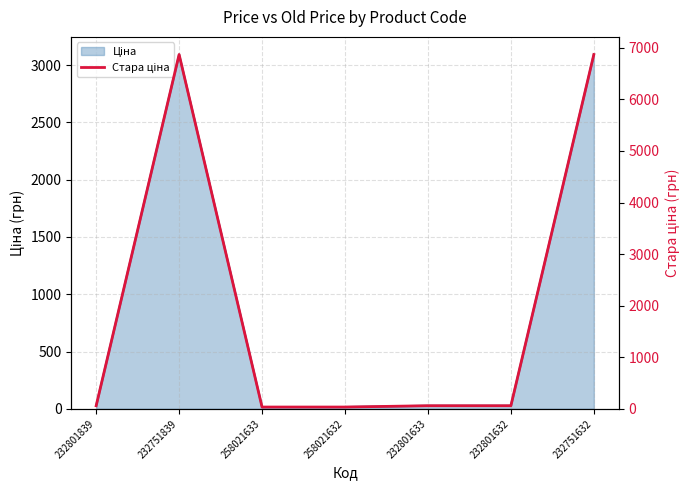

Rank the categories by value from lowest to highest.

258021633, 258021632, 232801839, 232801633, 232801632, 232751839, 232751632